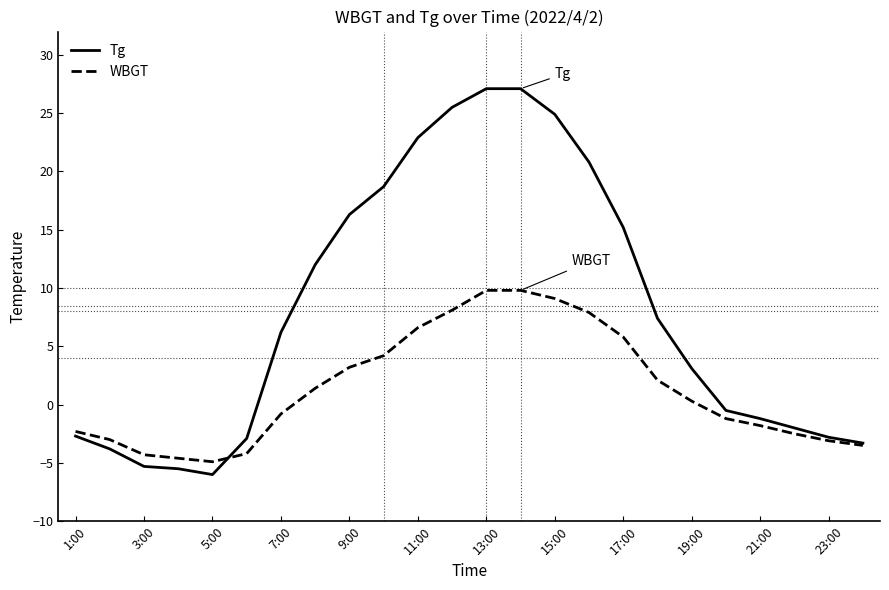

What is the smallest value displayed?

-6.0